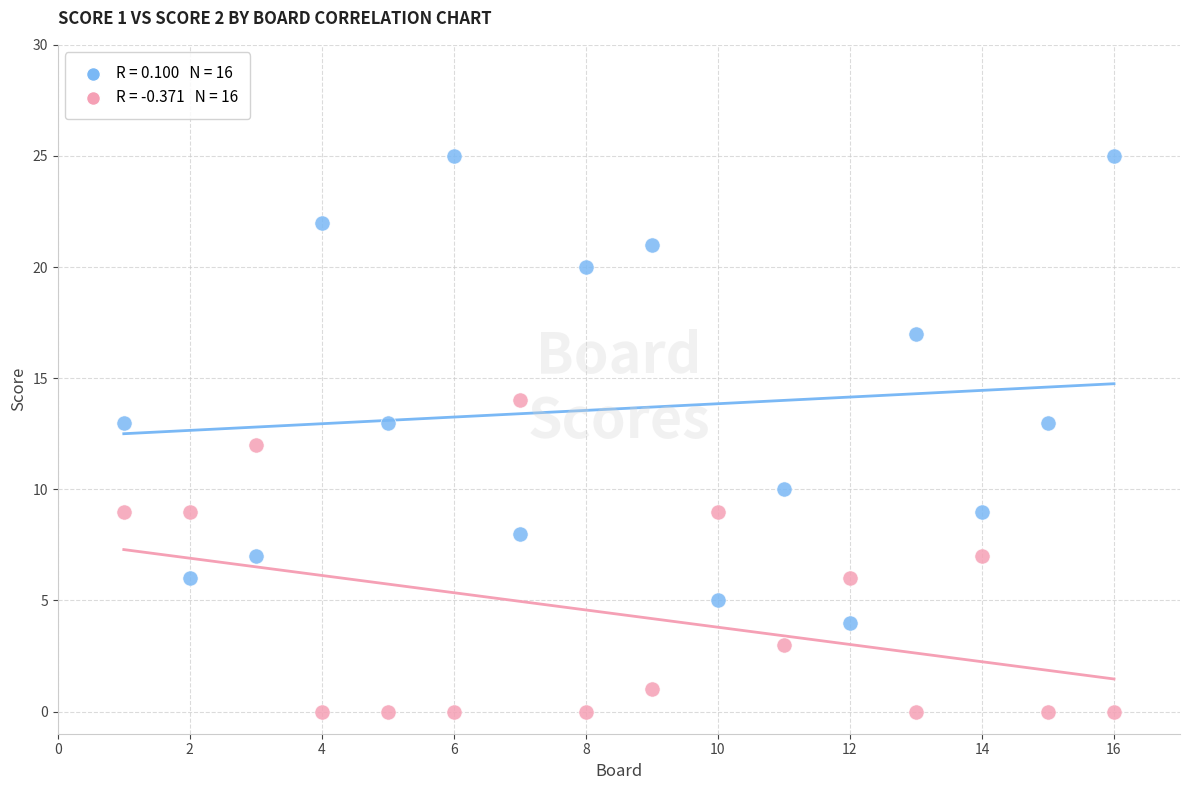

Across all data points, what is the range of X values (max minus min)?

15